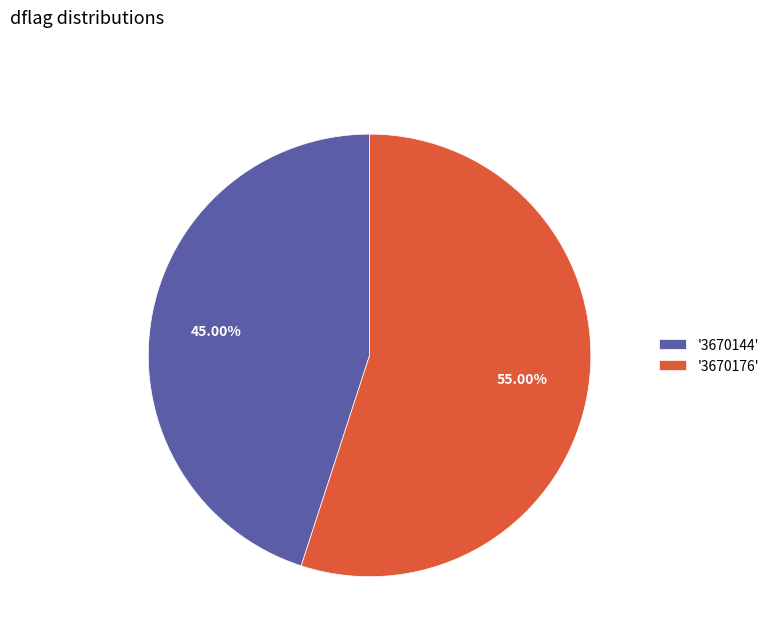

What is the ratio of the value at '3670144' to the value at '3670176'?

0.8